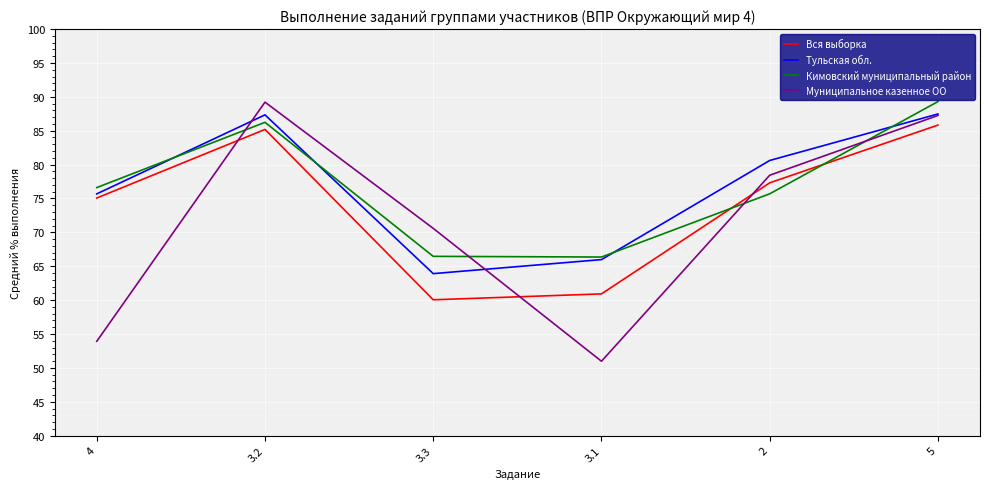

The value of Тульская обл. at 5 is 87.5. True or false?

True